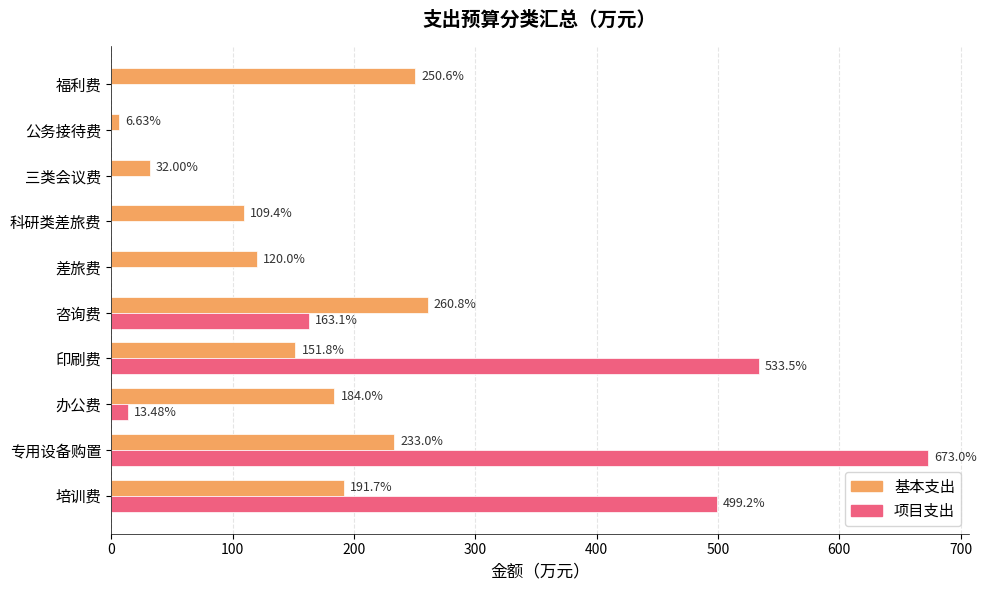

Which series has the largest total across all categories?

项目支出